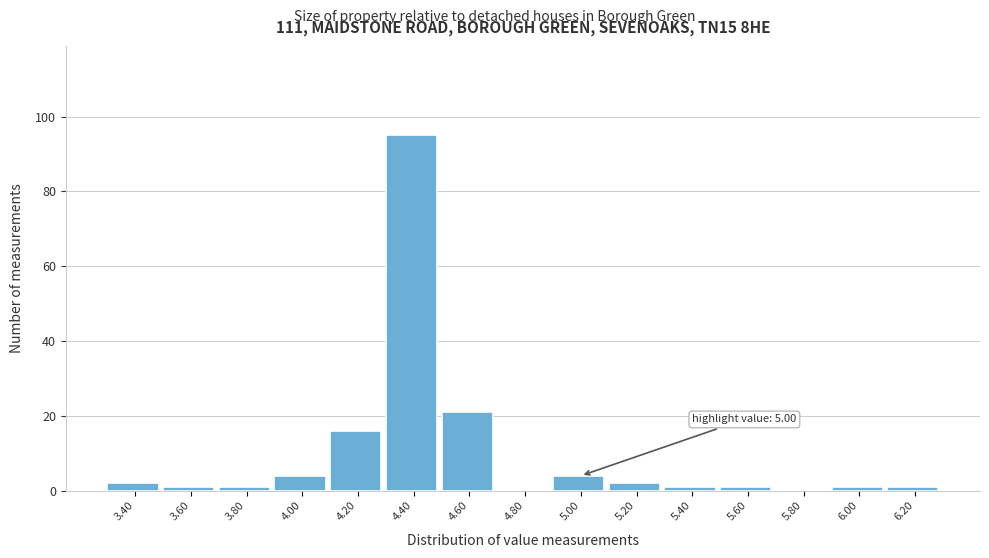

Reading left to right, extract all data points from this chart.

3.40=2	3.60=1	3.80=1	4.00=4	4.20=16	4.40=95	4.60=21	4.80=0	5.00=4	5.20=2	5.40=1	5.60=1	5.80=0	6.00=1	6.20=1